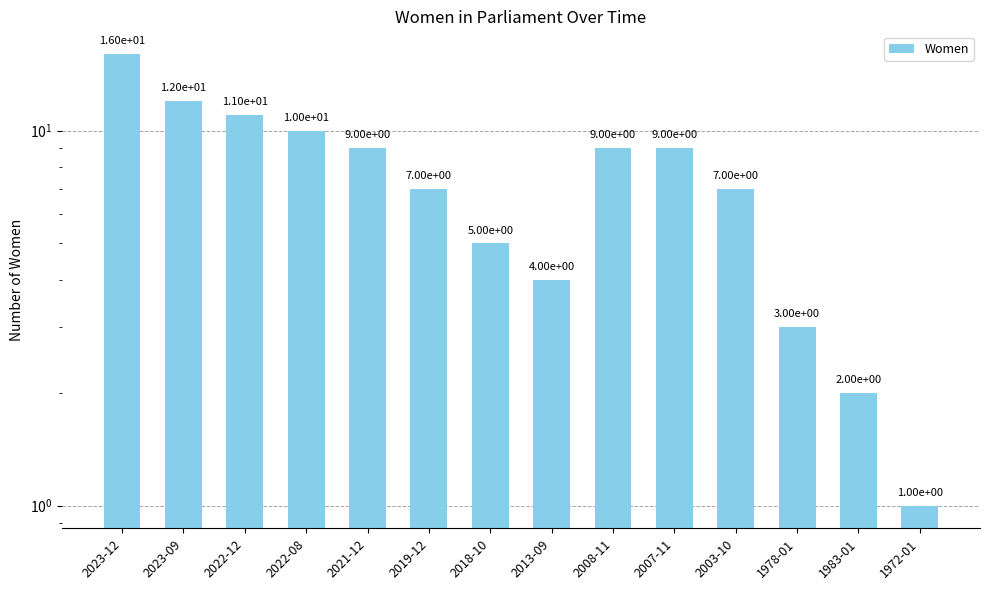

List the labels in order of value, smallest first.

1972-01, 1983-01, 1978-01, 2013-09, 2018-10, 2019-12, 2003-10, 2021-12, 2008-11, 2007-11, 2022-08, 2022-12, 2023-09, 2023-12